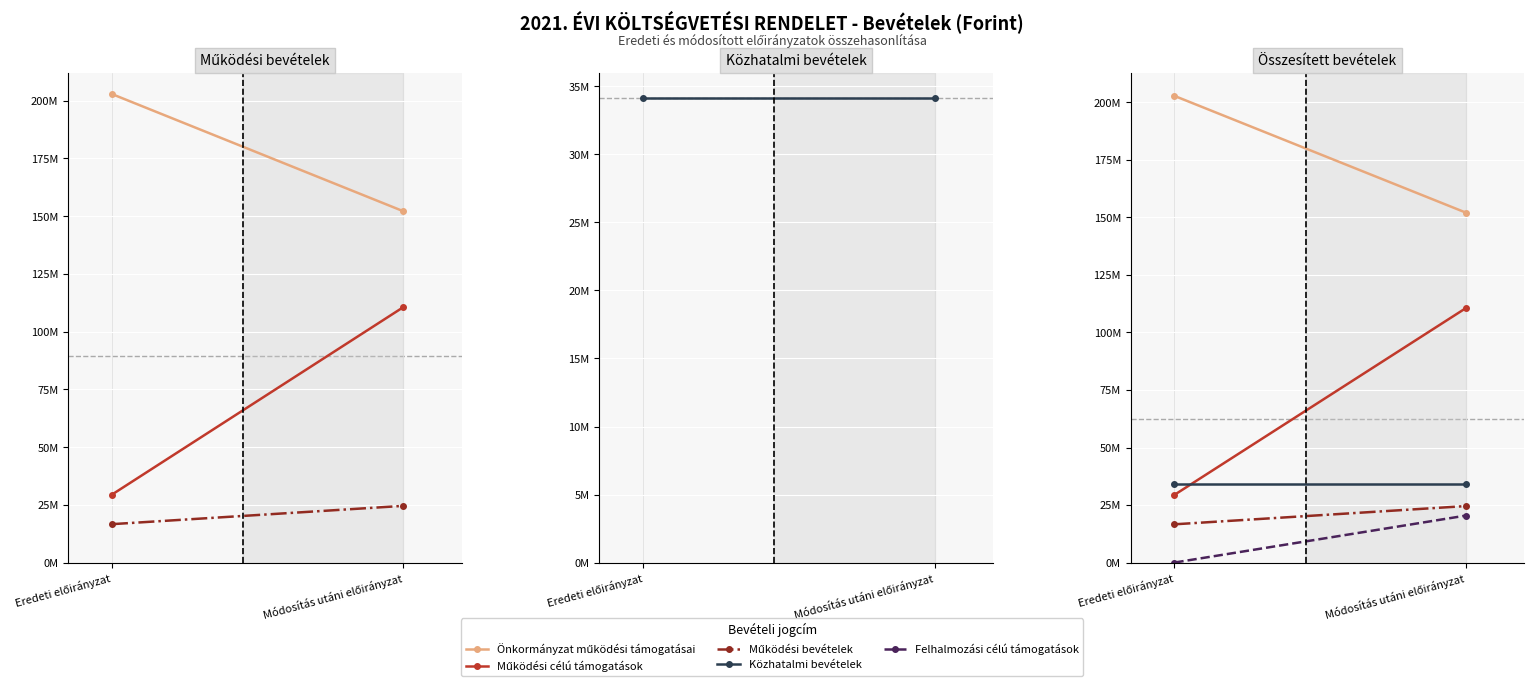

At how many categories does at least one series exceed 40421062?

2